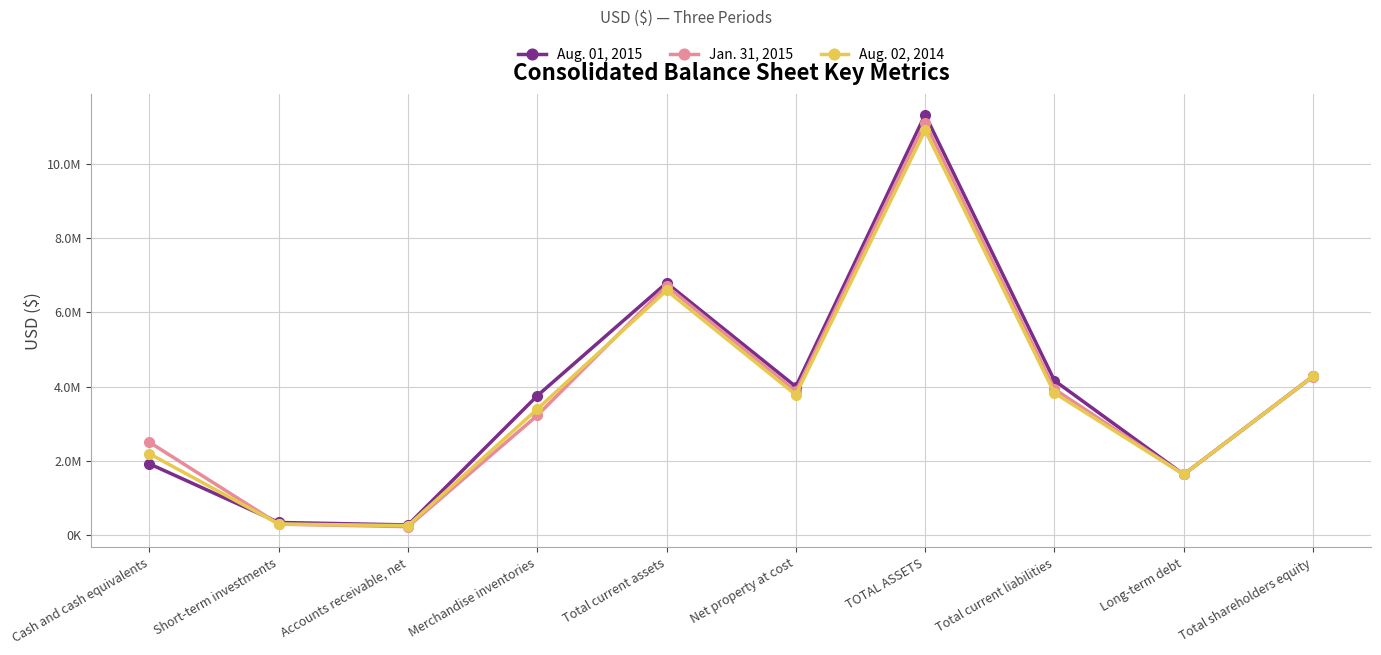

At which category does Aug. 01, 2015 reach its first local valley?

Accounts receivable, net